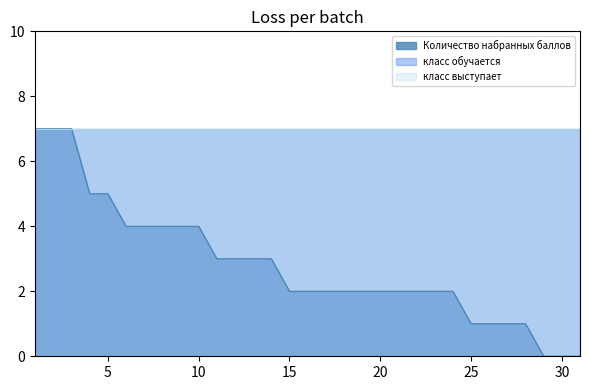

Is it true that класс обучается equals 10 at 24?

False